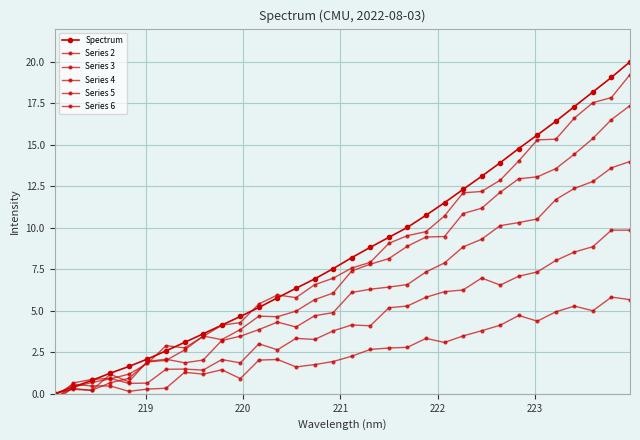

How many lines are shown in the chart?

6